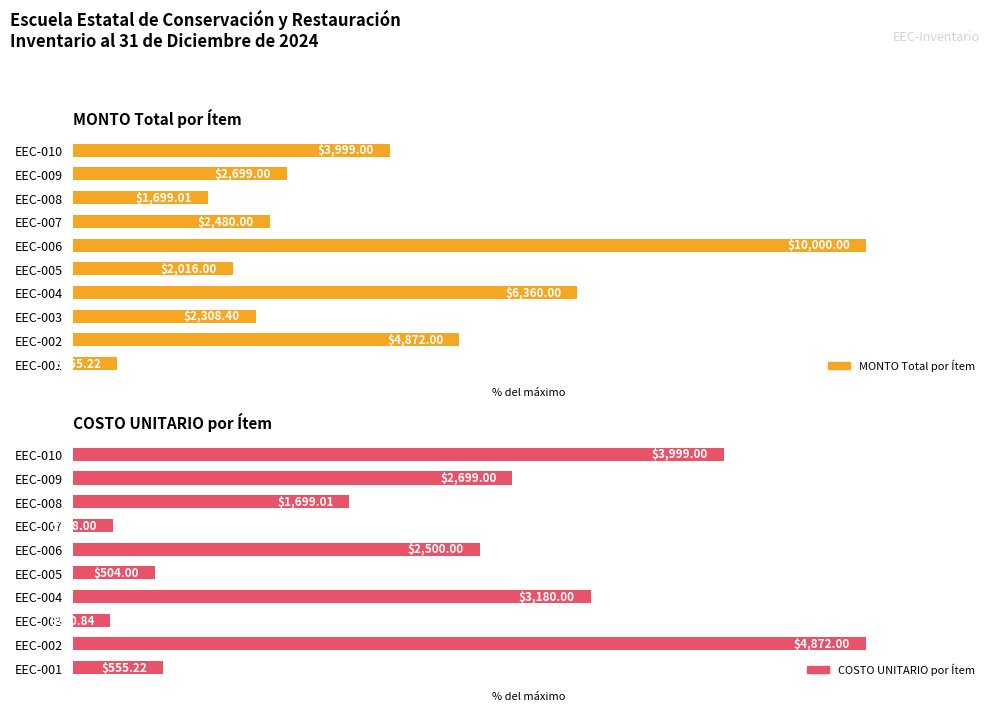

Reading left to right, list all the values displayed in this chart.

MONTO Total por Ítem: 5.6	48.7	23.1	63.6	20.2	100.0	24.8	17.0	27.0	40.0
COSTO UNITARIO por Ítem: 11.4	100.0	4.7	65.3	10.3	51.3	5.1	34.9	55.4	82.1